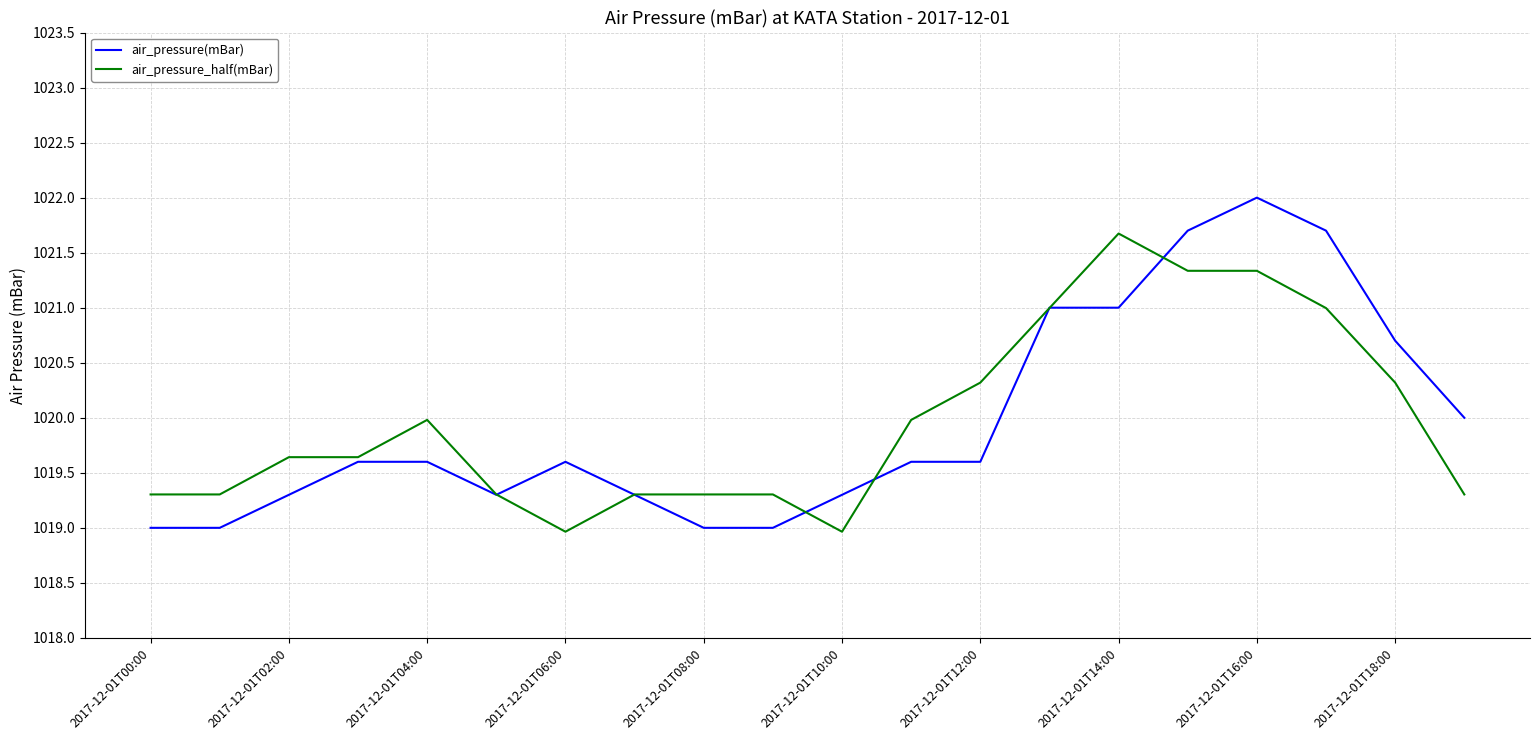

List the series in order of their peak value, highest first.

air_pressure(mBar), air_pressure_half(mBar)